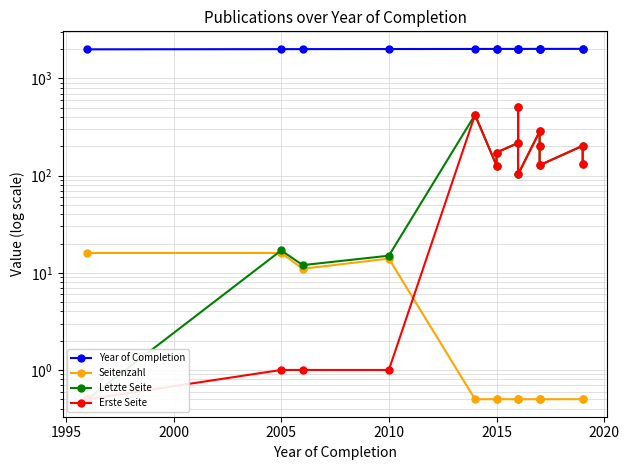

Is this an area chart (filled region under the line)?

No